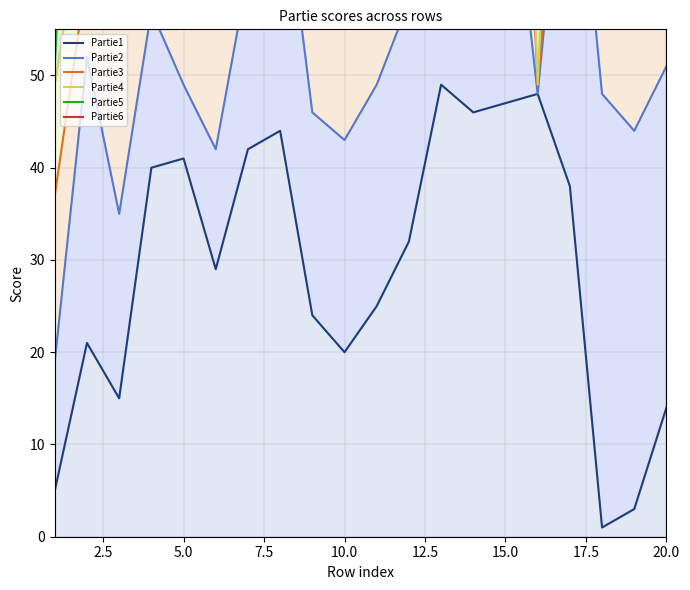

What is the total value across all series at 5.0?

602